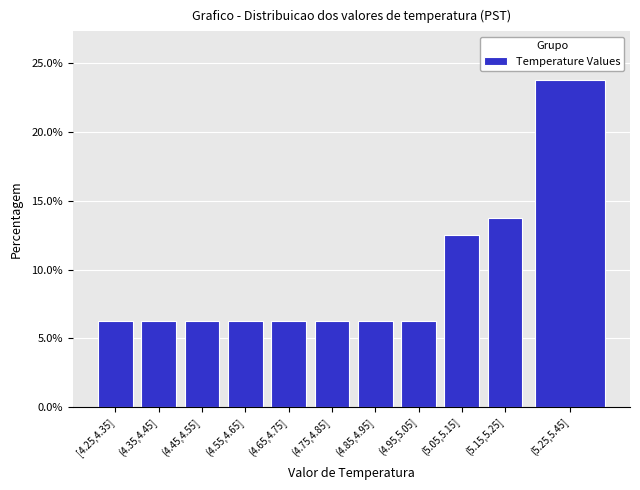

Between (4.45,4.55] and (5.15,5.25], which is larger?

(5.15,5.25]